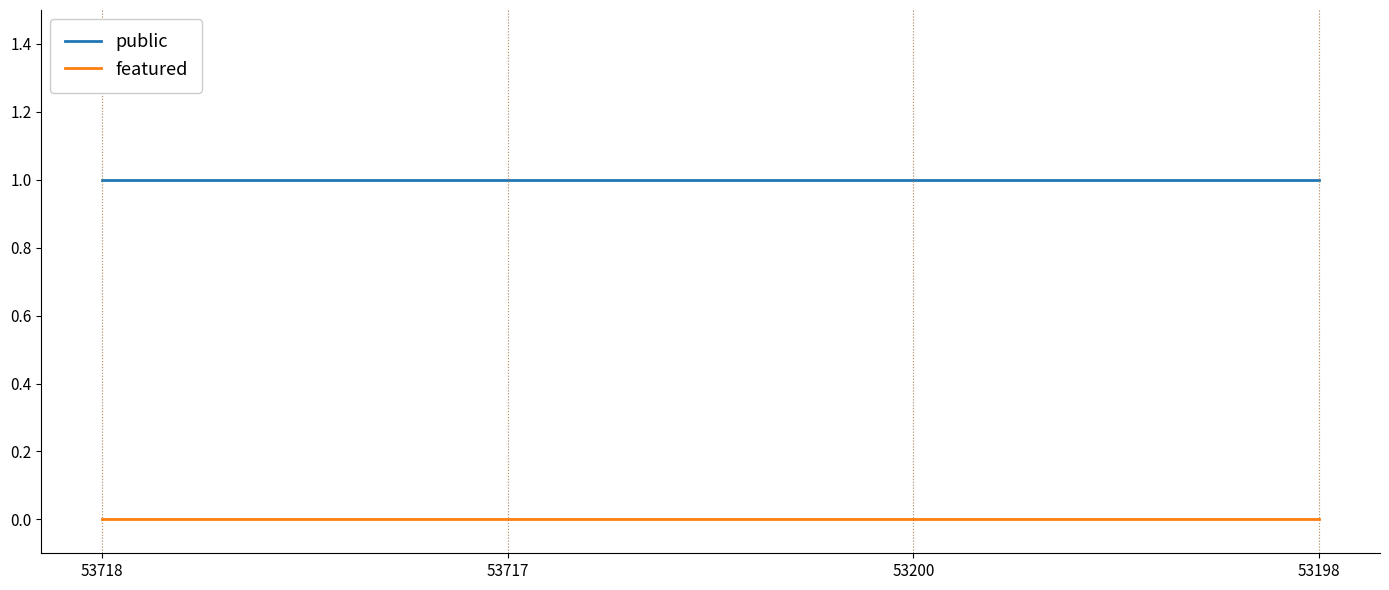

True or false: public has more than 2 interior local peaks.

False